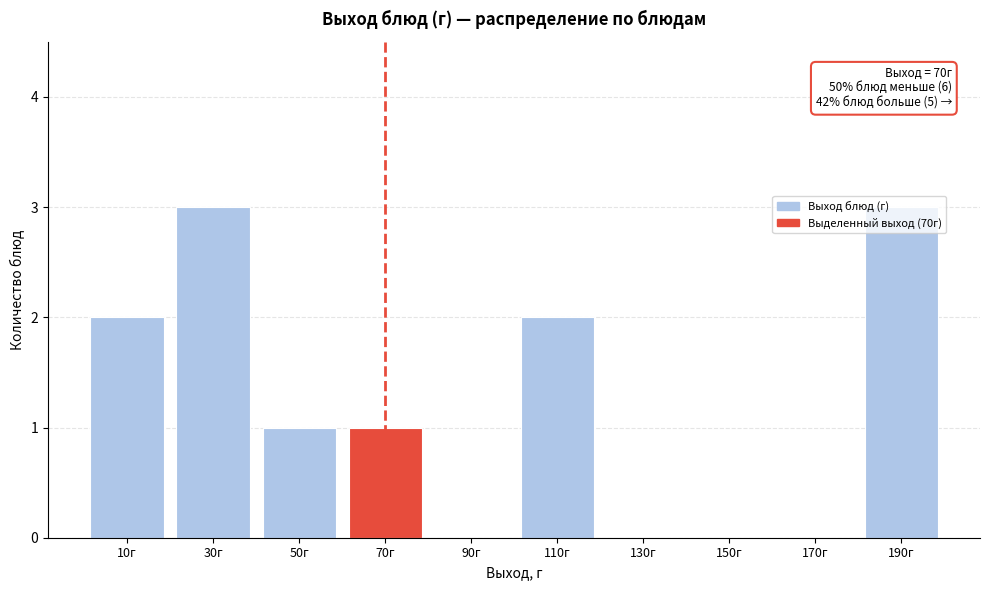

The value at 90г is 0. True or false?

True